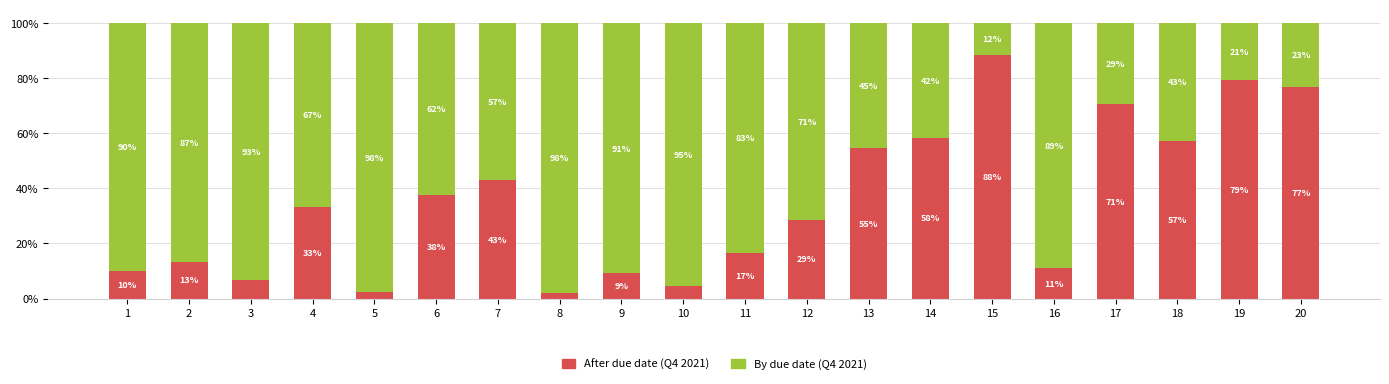

At which label does After due date (Q4 2021) first exceed 33?

4